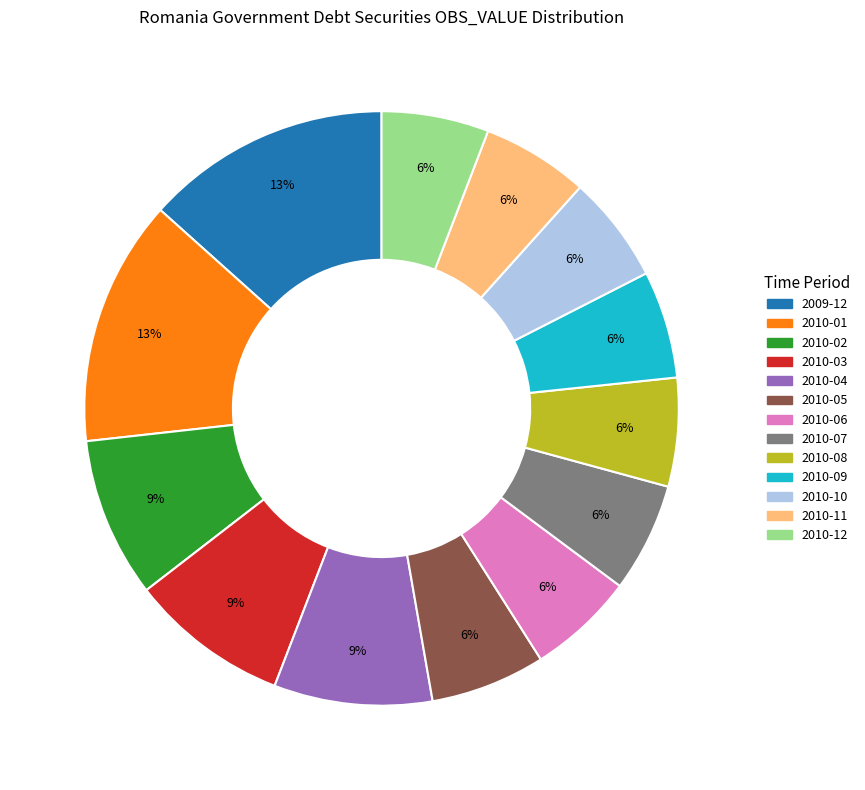

To the nearest percent, what is the combined percentage of 2010-05 and 2010-12?

12%